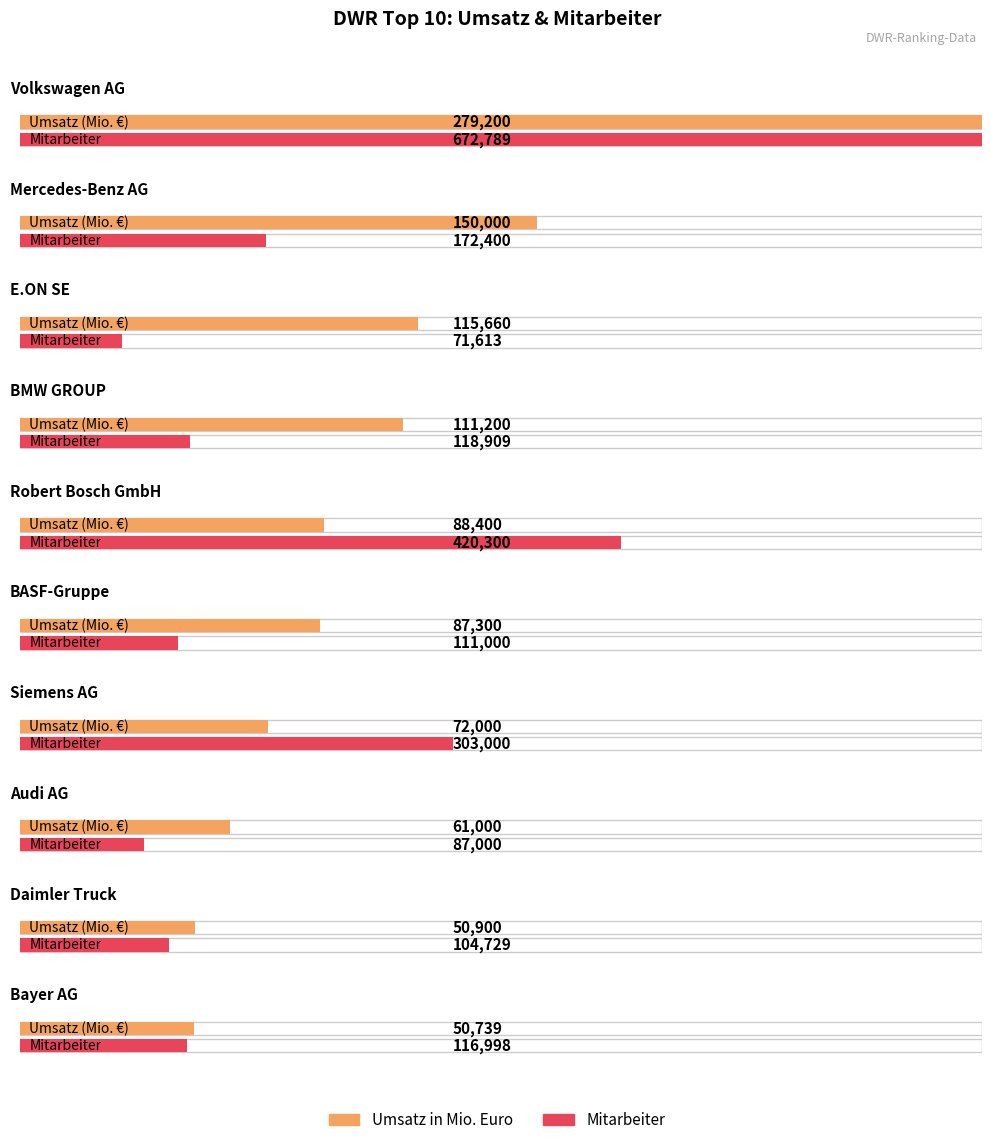

Reading left to right, transcribe all the data shown in this chart.

Umsatz in Mio. Euro: Volkswagen AG=279200	Mercedes-Benz AG=150000	E.ON SE=115660	BMW GROUP=111200	Robert Bosch GmbH=88400	BASF-Gruppe=87300	Siemens AG=72000	Audi AG=61000	Daimler Truck=50900	Bayer AG=50739
Mitarbeiter: Volkswagen AG=672789	Mercedes-Benz AG=172400	E.ON SE=71613	BMW GROUP=118909	Robert Bosch GmbH=420300	BASF-Gruppe=111000	Siemens AG=303000	Audi AG=87000	Daimler Truck=104729	Bayer AG=116998